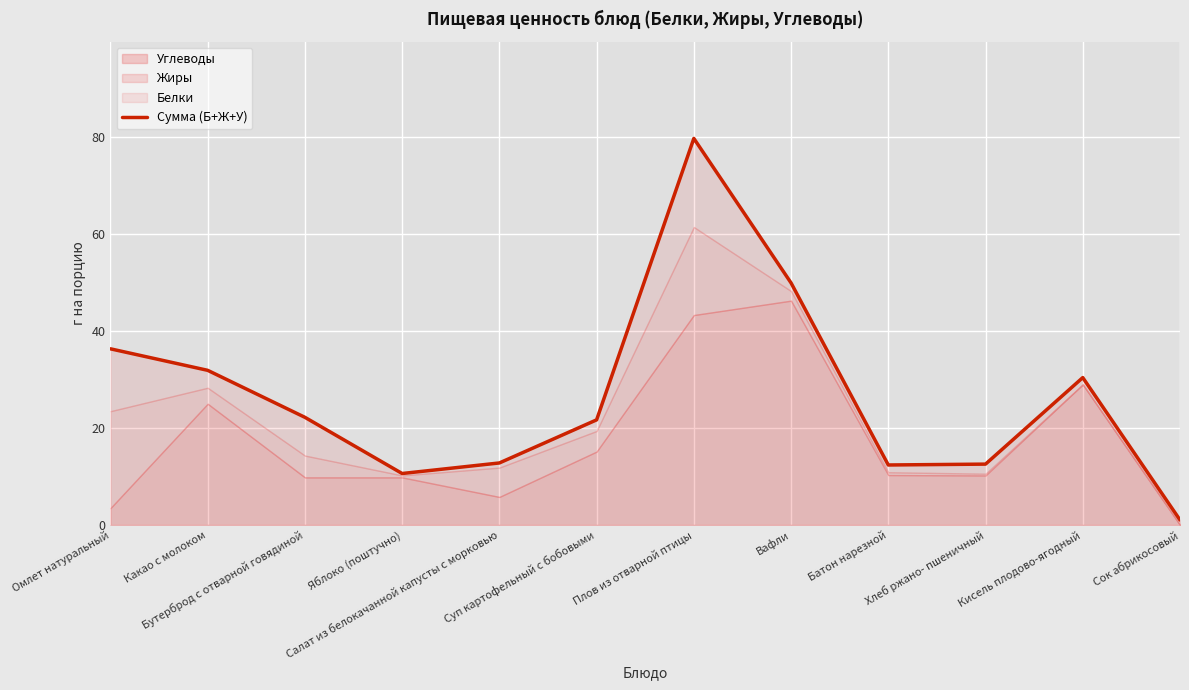

How many values are below 22?

6